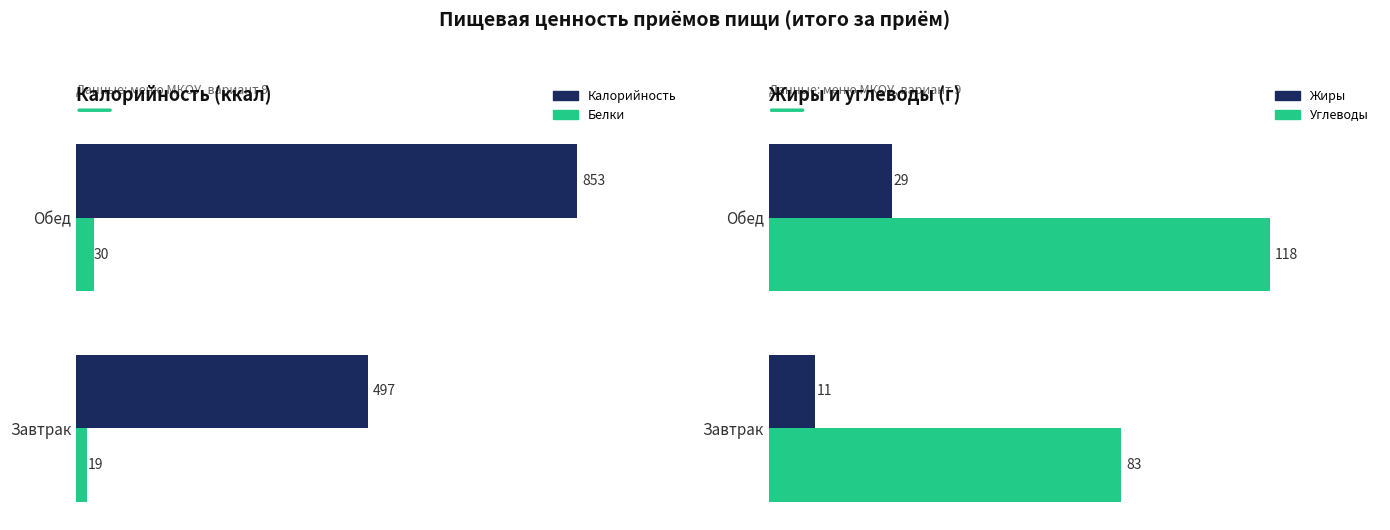

Is it true that Жиры equals 17 at Завтрак?

False